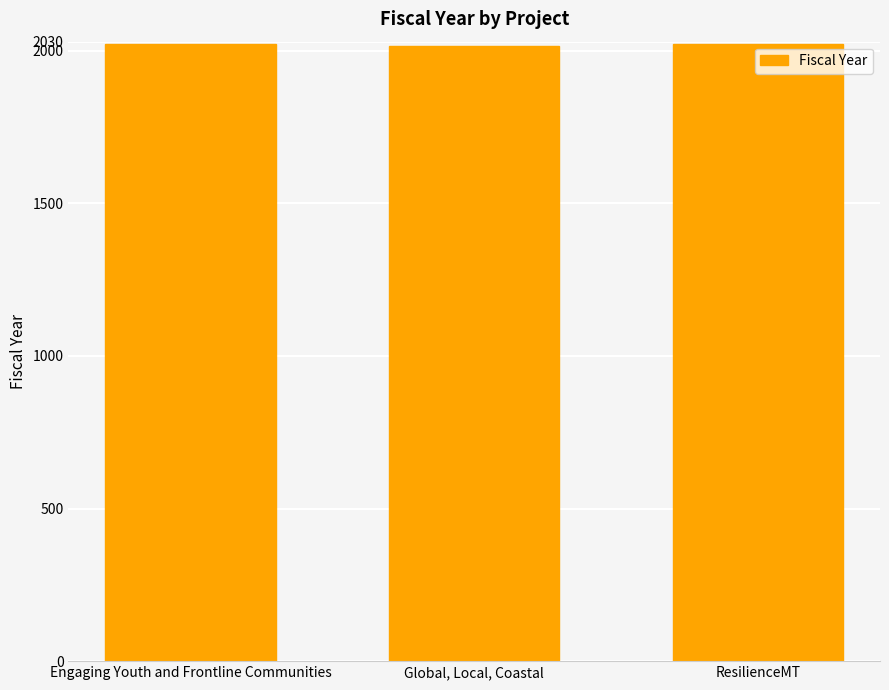

What is the label of the 1st bar from the left?

Engaging Youth and Frontline Communities